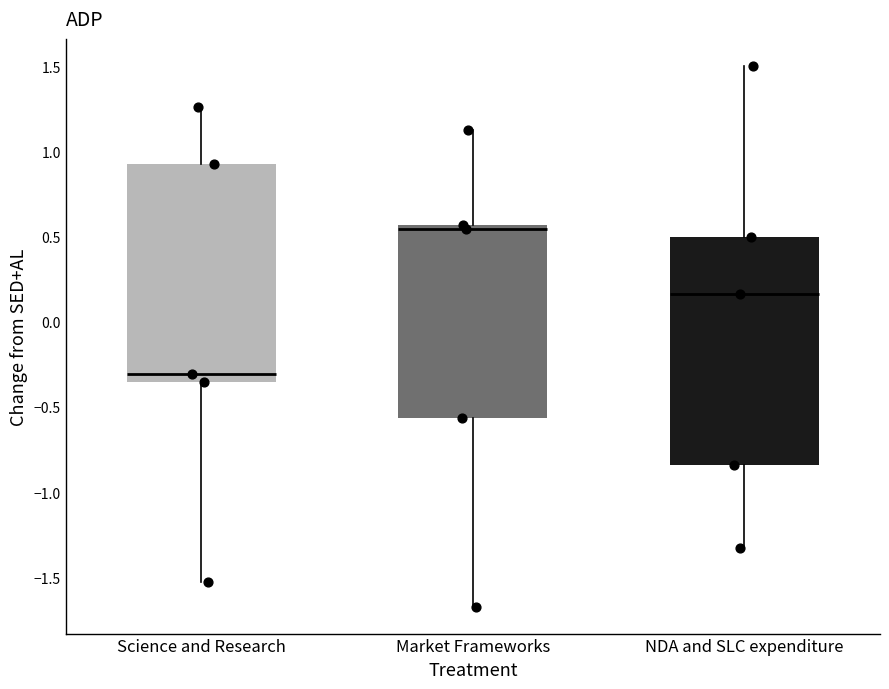

Which box has the highest median line?

Market Frameworks